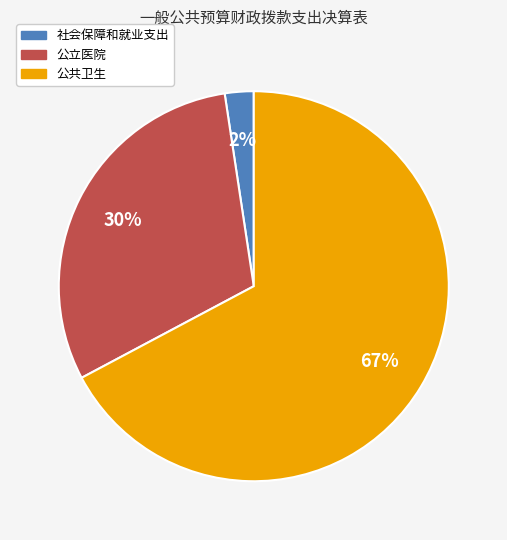

Rank the categories by value from lowest to highest.

社会保障和就业支出, 公立医院, 公共卫生